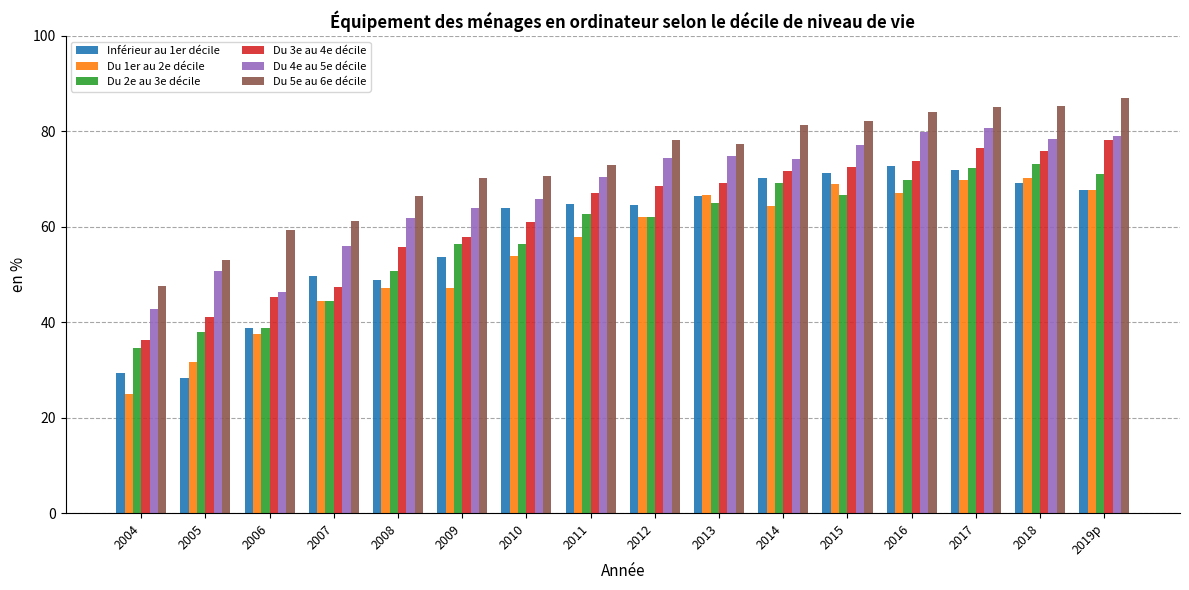

What is the difference between the second highest and minimum values in the Du 5e au 6e décile series?

37.7